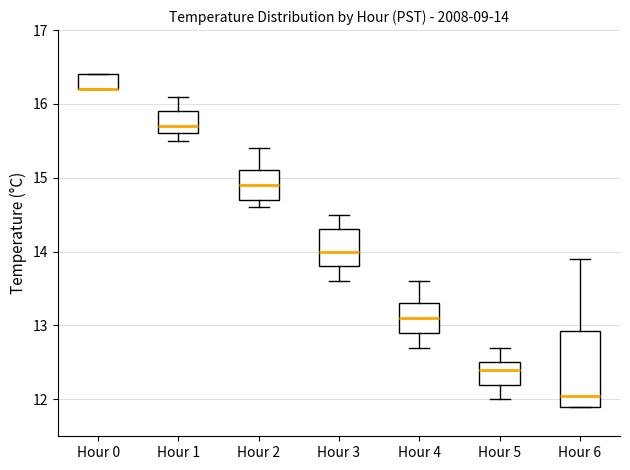

Comparing the boxes themselves (not the whiskers), which one is the tallest?

Hour 6